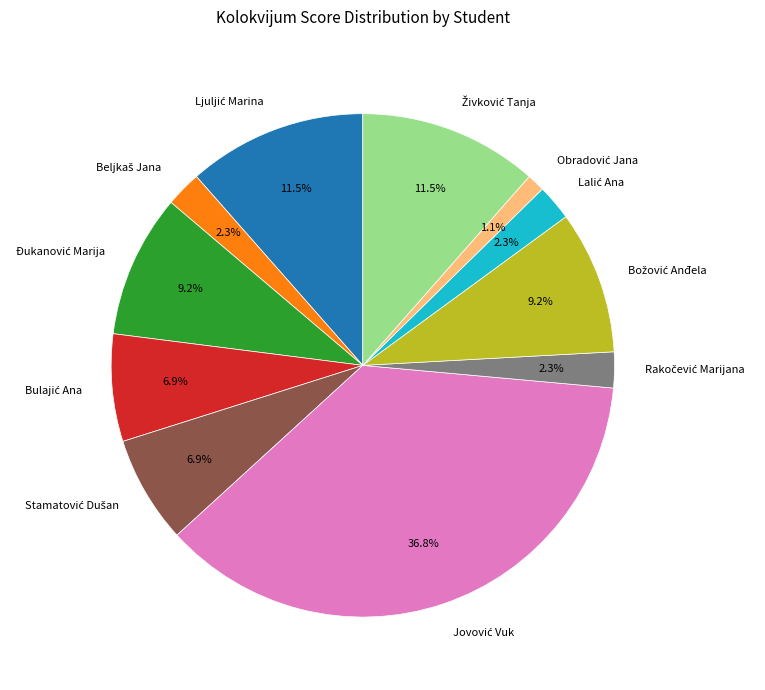

Is there a majority slice in this chart?

No